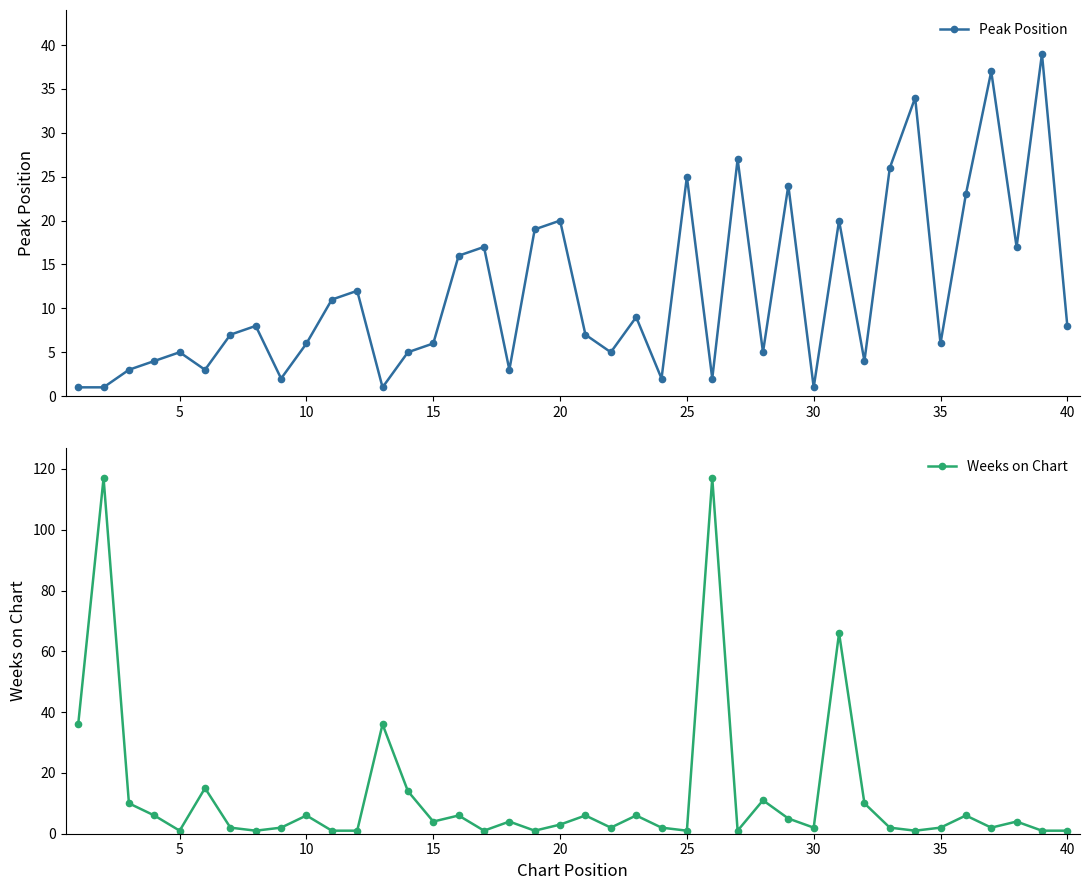

Which series has the largest total across all categories?

Weeks on Chart